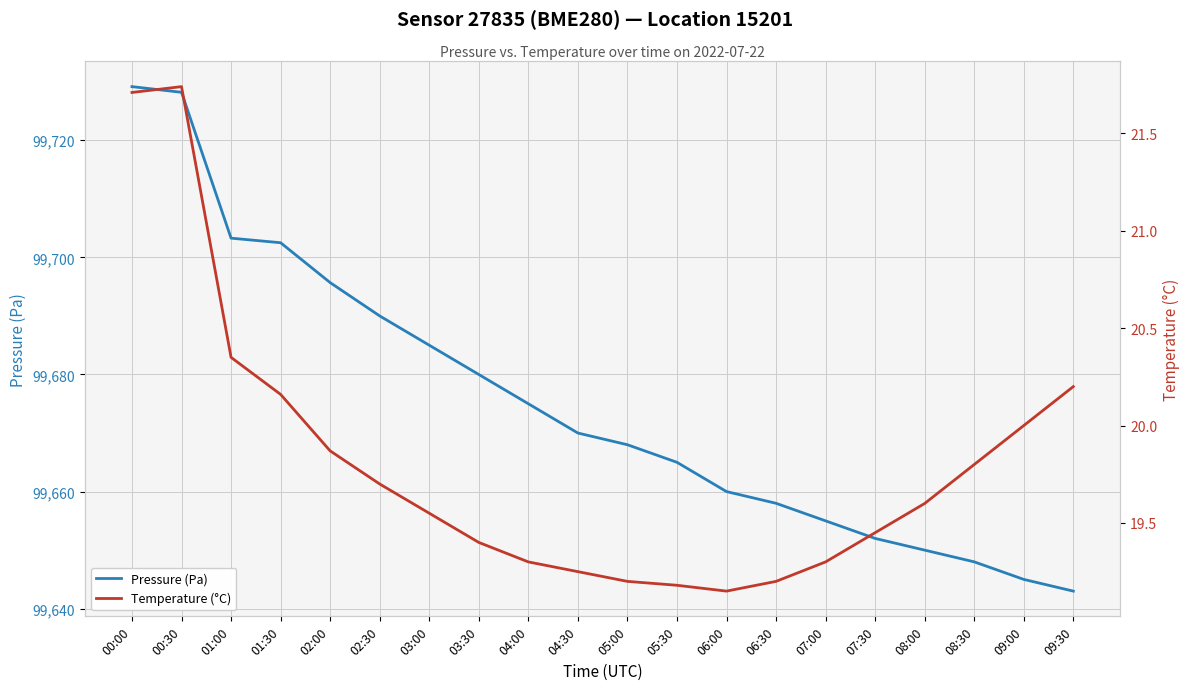

What is the label of the 14th point from the right?

03:00